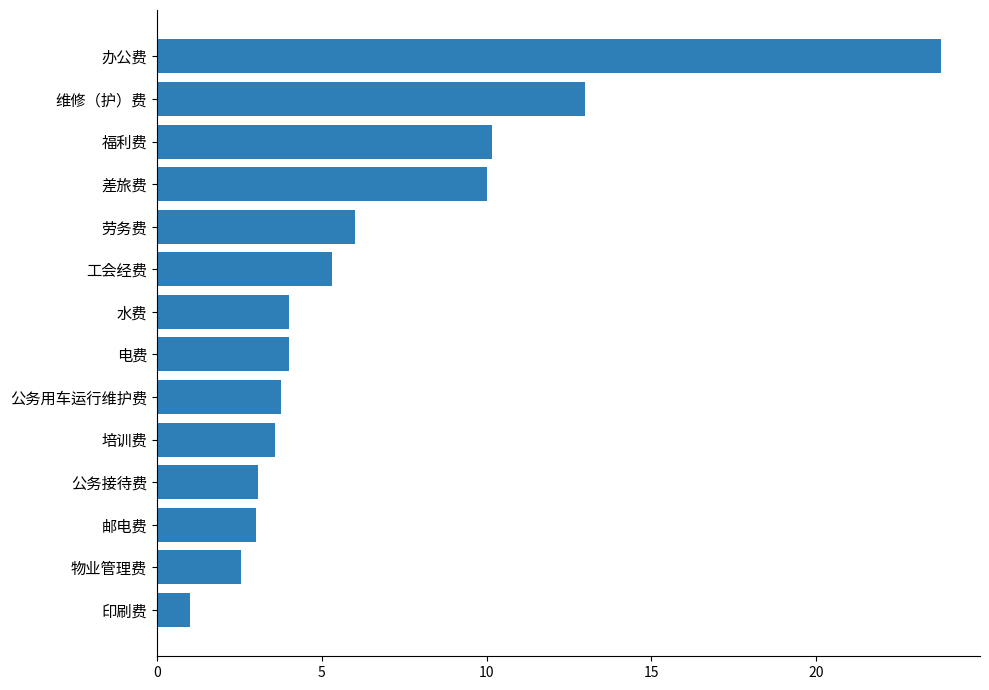

Which has a higher value, 物业管理费 or 公务用车运行维护费?

公务用车运行维护费